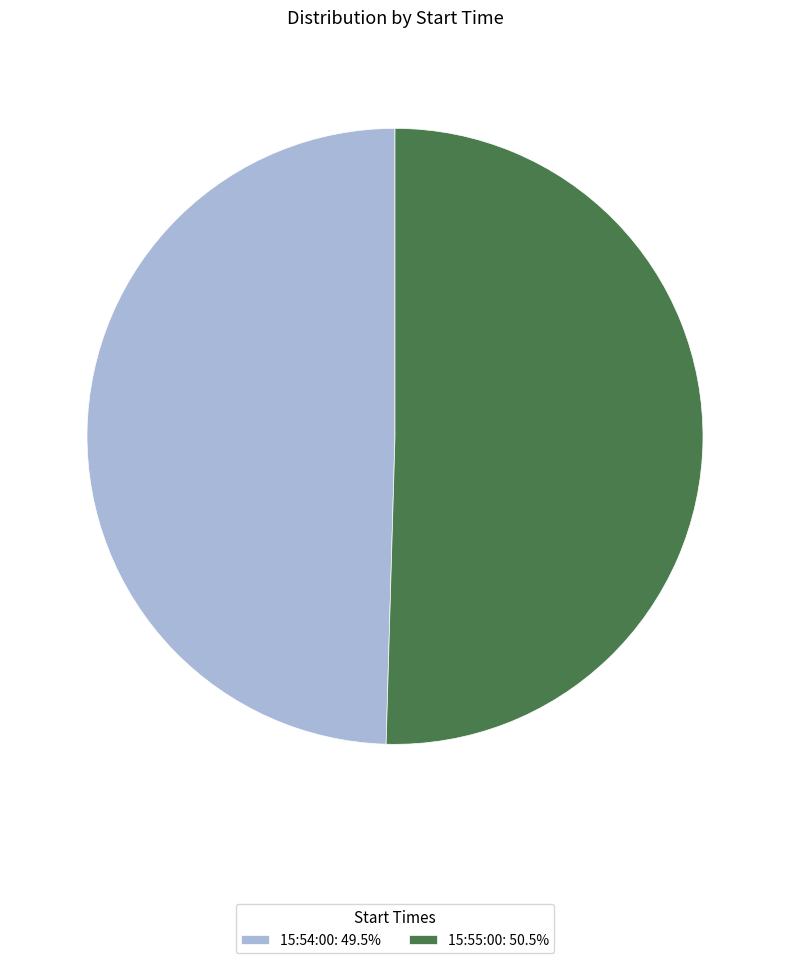

How many segments does this pie chart have?

2